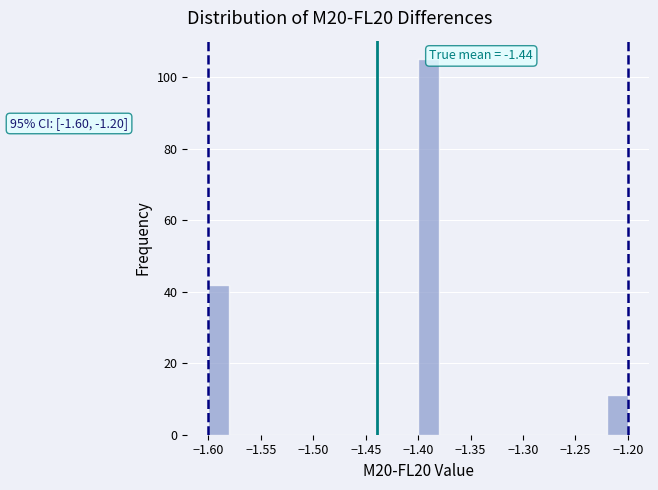

Which range on the x-axis has the tallest bar?

-1.40 to -1.38